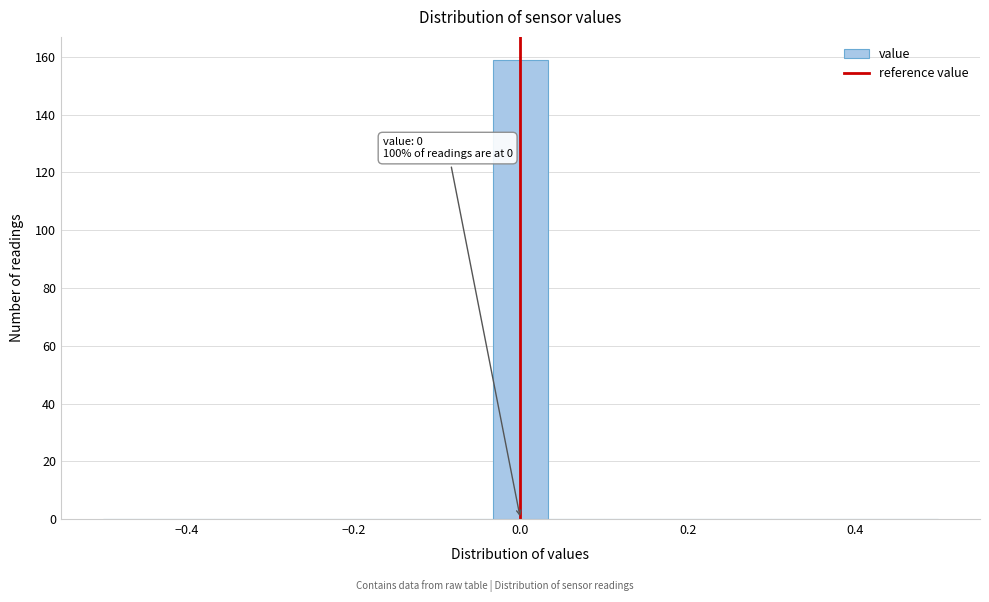

Around what value on the x-axis is the tallest bar? Give the approximate position of its centre, as read against the axis.

0.00